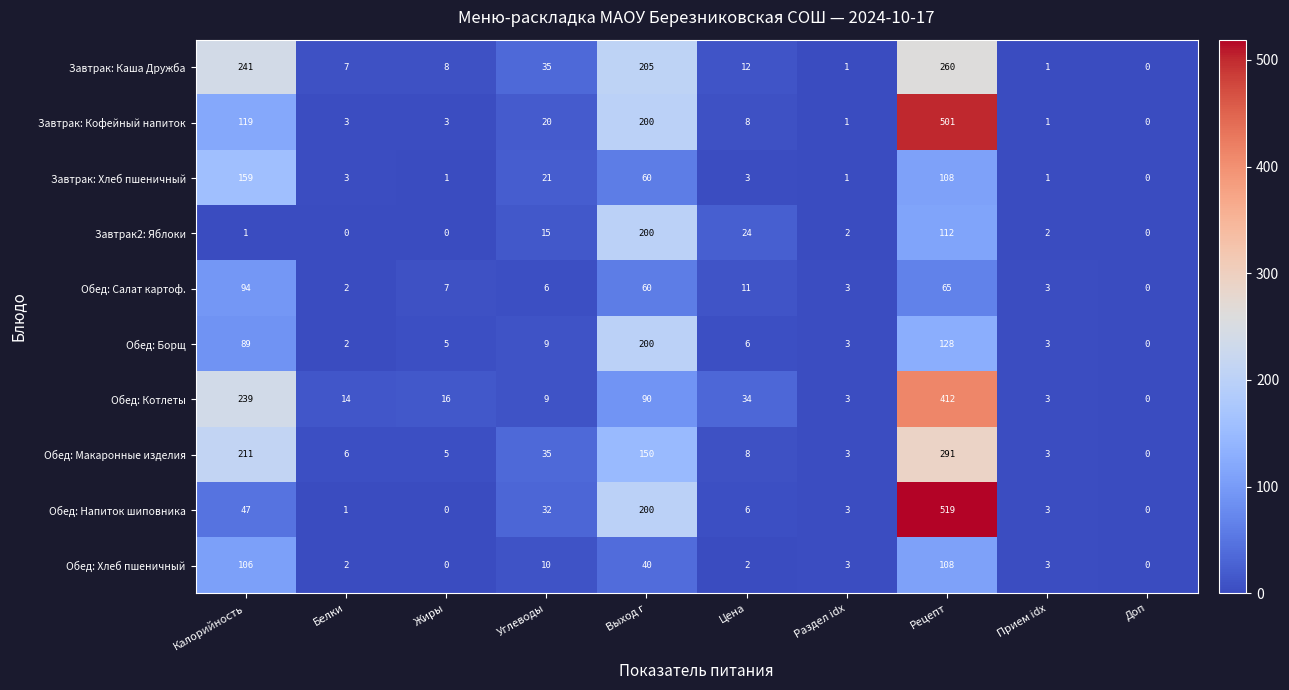

What is the difference between the maximum and minimum values in the Обед: Макаронные изделия series?

291